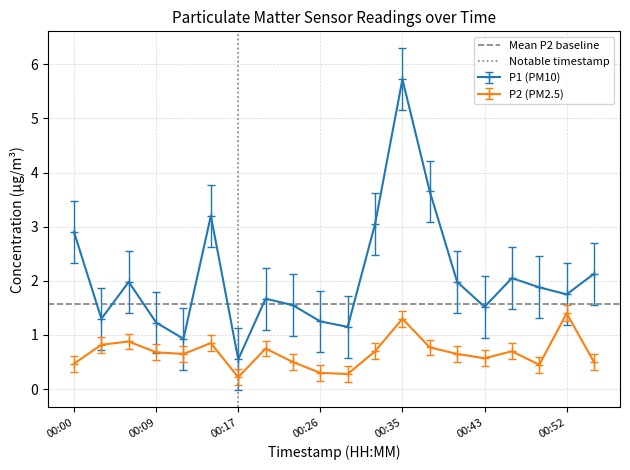

True or false: P2 (PM2.5) and P1 (PM10) cross at least once.

False